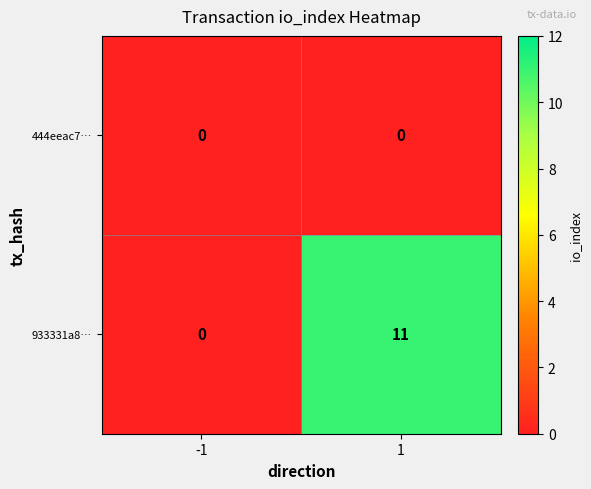

At how many categories does at least one series exceed 8?

1